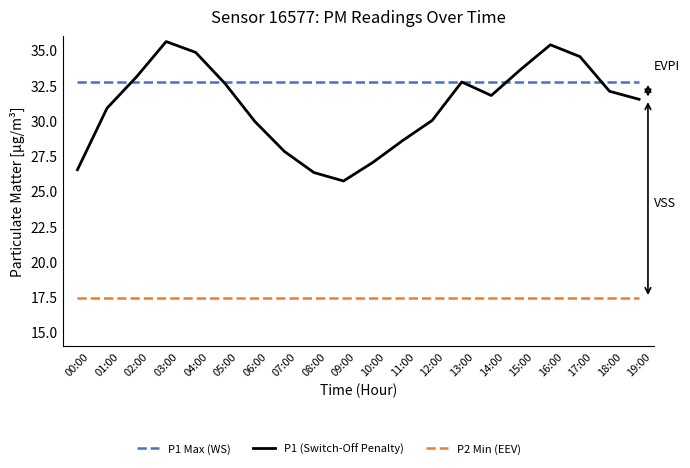

Which category has the lowest value in the P1 (Switch-Off Penalty) series?

09:00